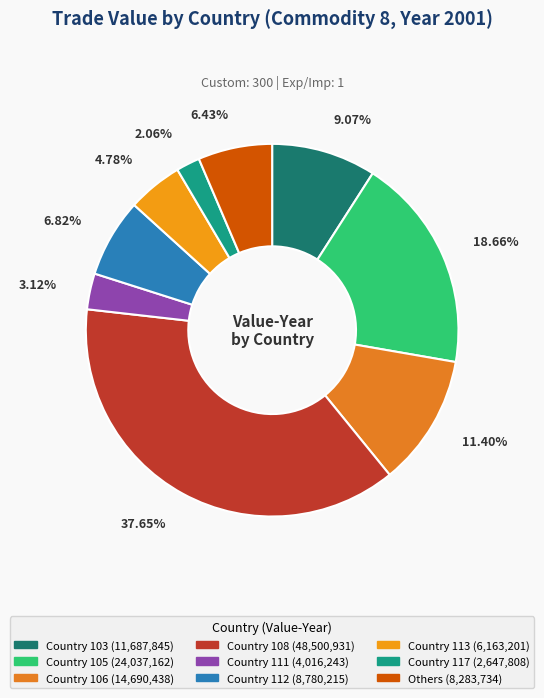

Which slice is the largest?

Country 108